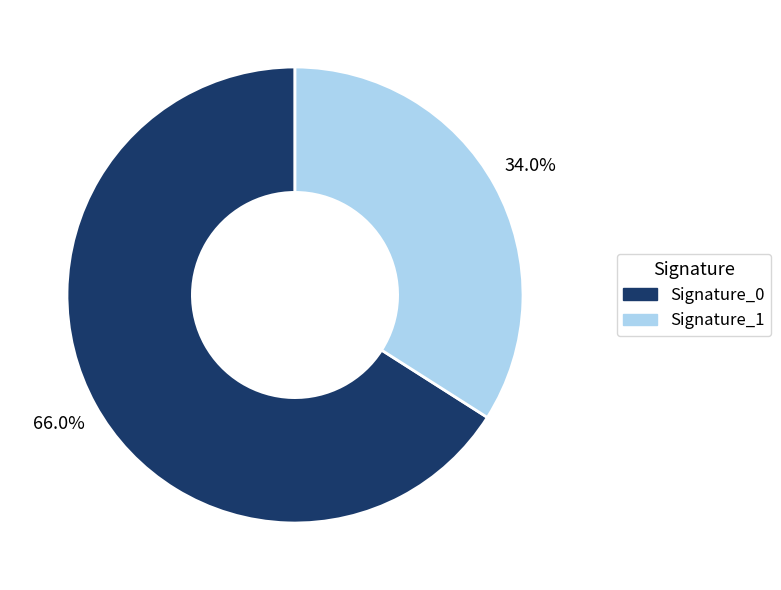

What is the smallest slice in the pie chart?

Signature_1